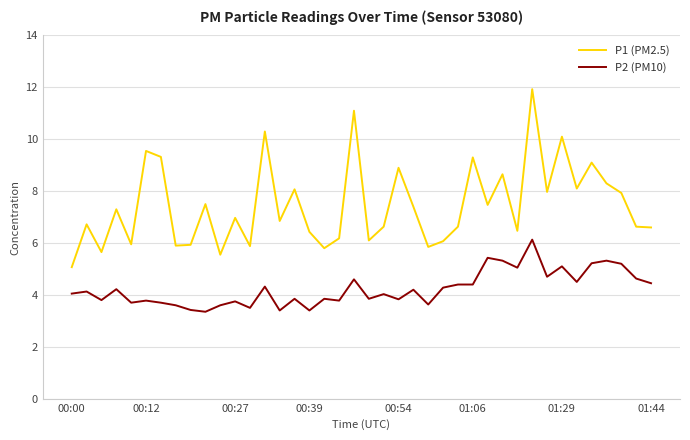

What is the minimum value for P1 (PM2.5)?

5.1